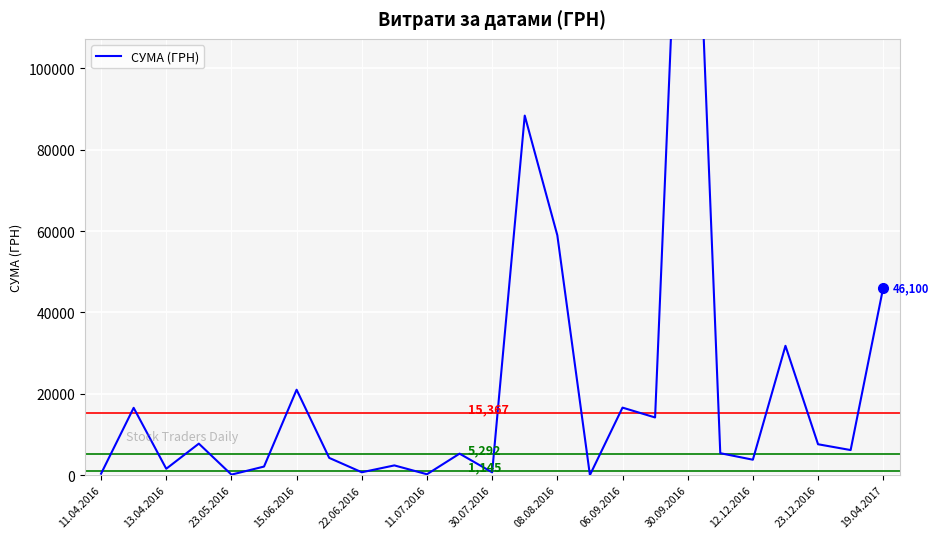

What is the average value?

21929.9